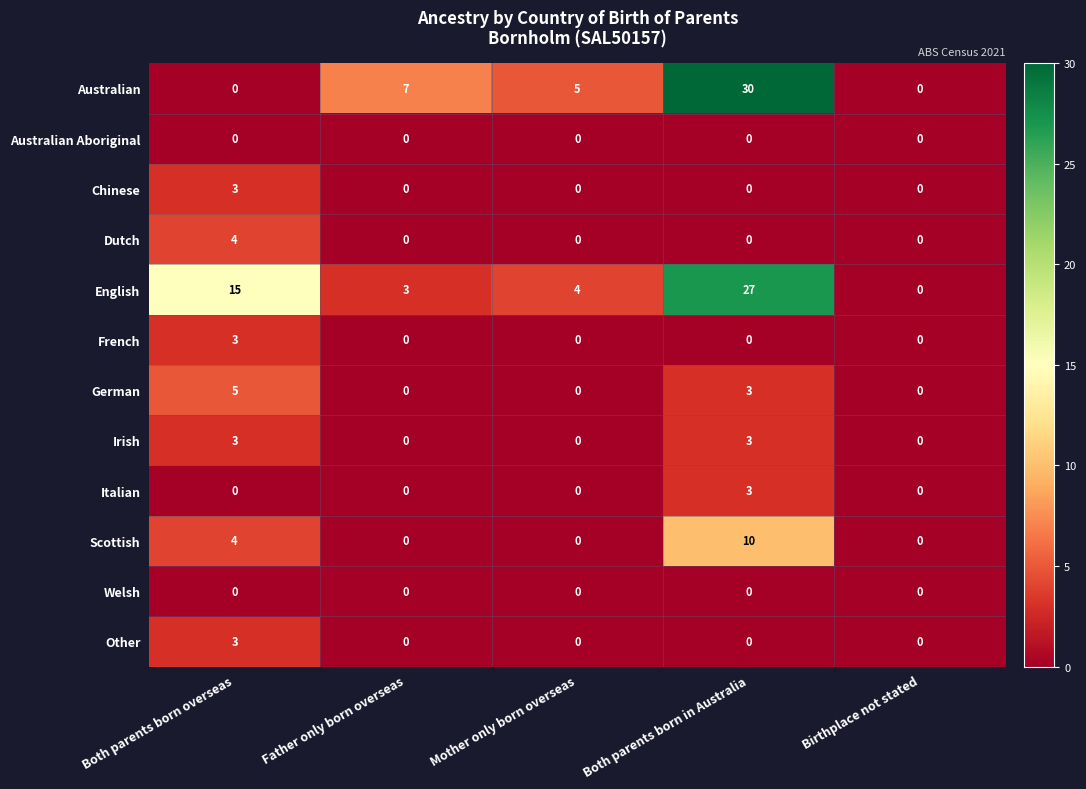

At how many categories does at least one series exceed 29?

1